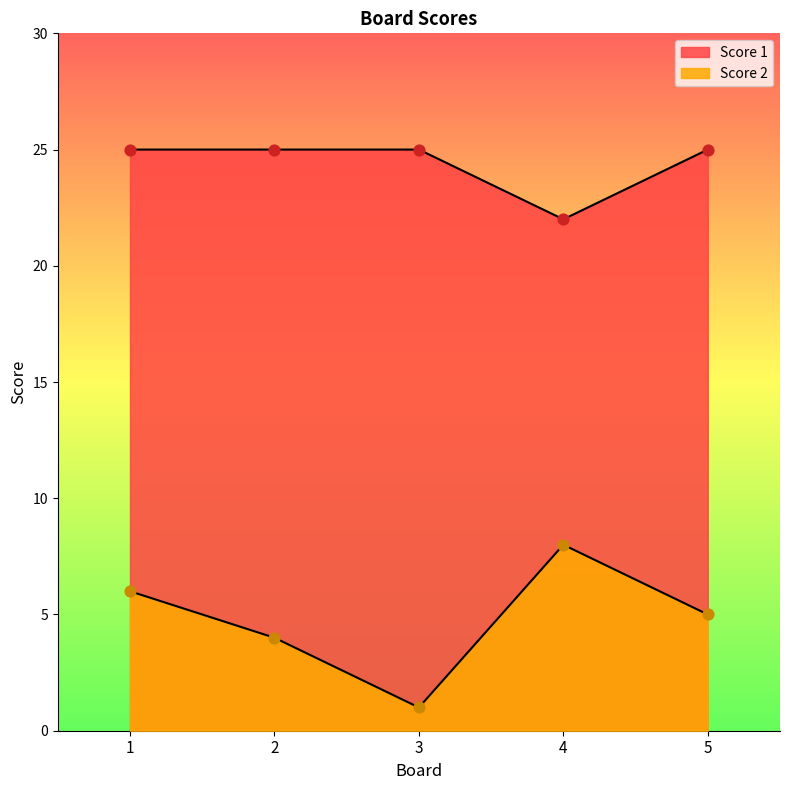

What is the total value across all series at 2?

29